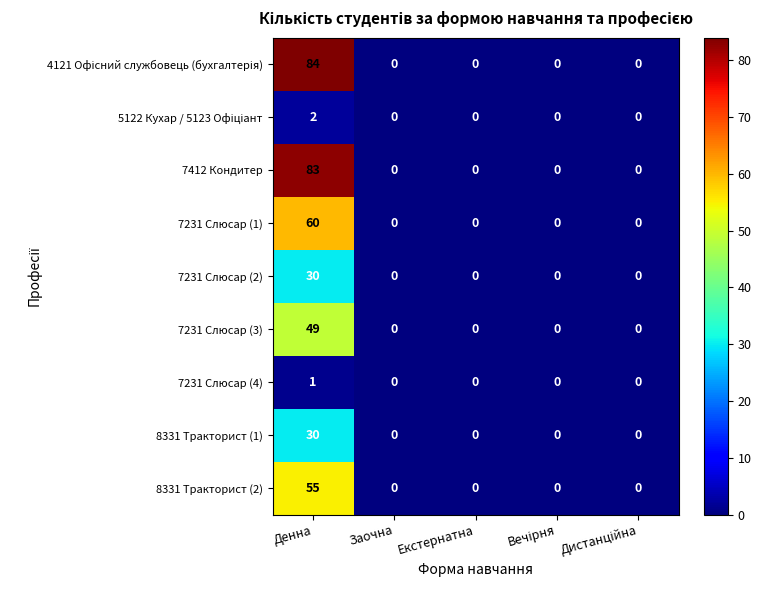

At which category is the sum across all series the highest?

Денна